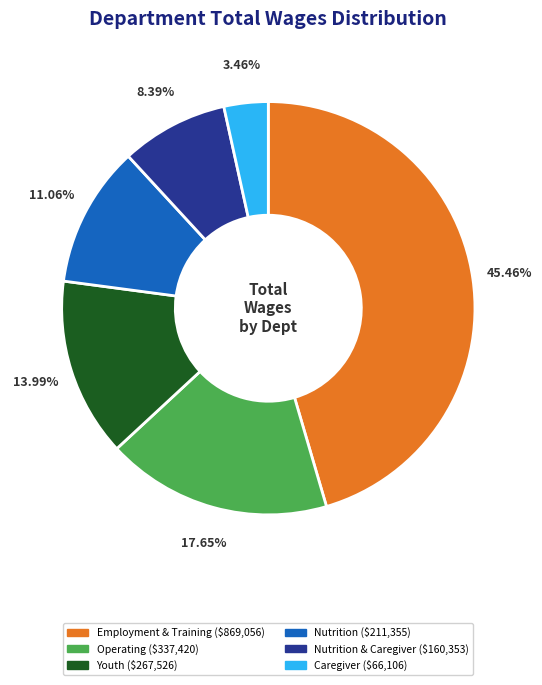

Is there a majority slice in this chart?

No